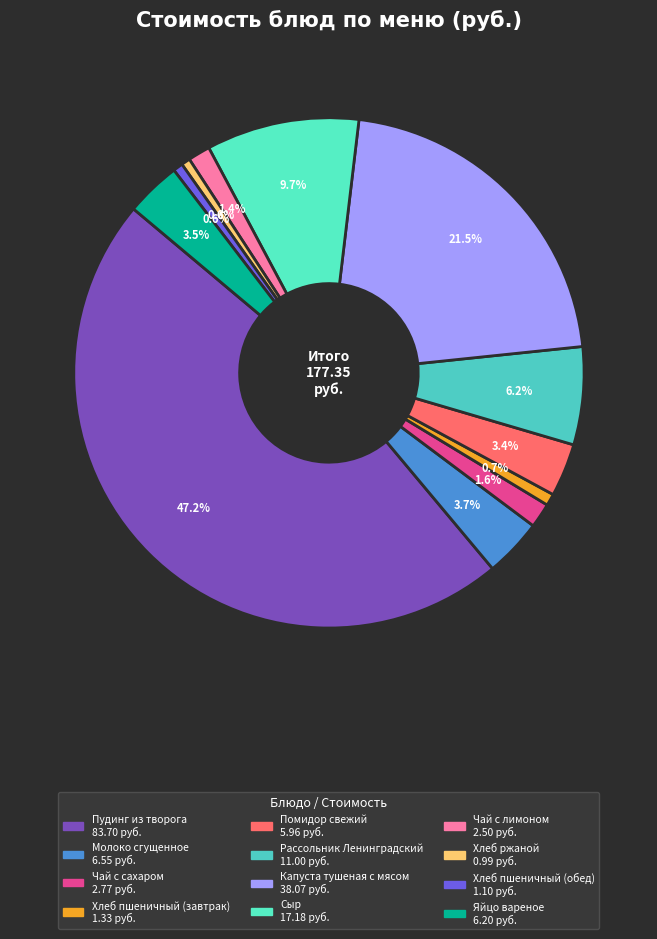

What percentage is the Хлеб пшеничный (обед) slice, to the nearest percent?

1%